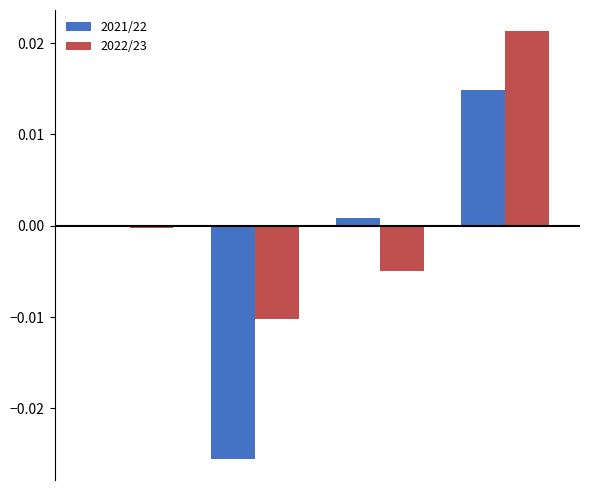

Which series has the largest total across all categories?

2022/23